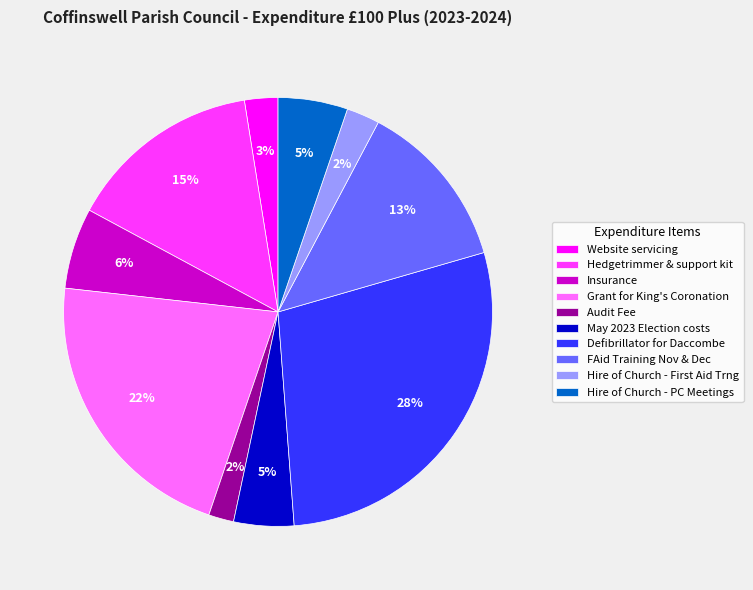

Does Grant for King's Coronation account for over 50% of the chart?

No